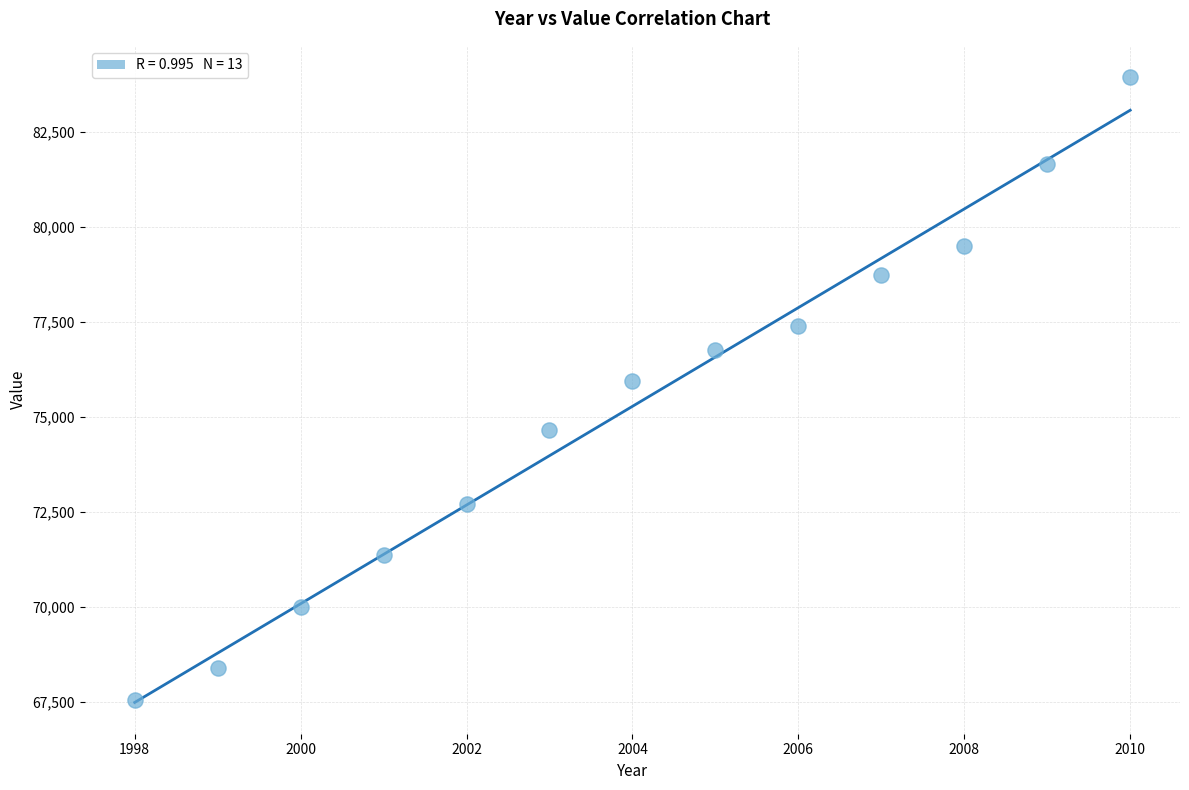

What is the range of Y values (max minus min)?

16394